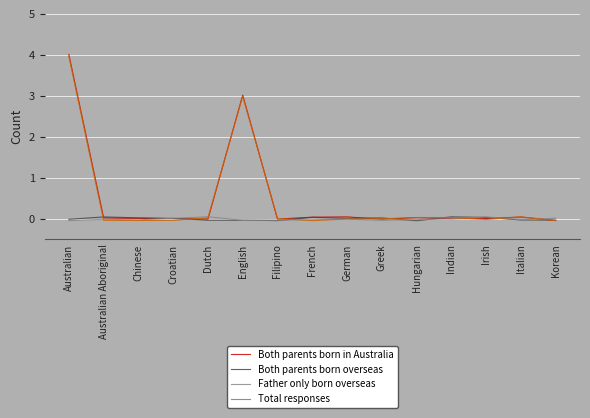

At Croatian, list the series in order from largest to smallest.

Father only born overseas, Both parents born overseas, Both parents born in Australia, Total responses